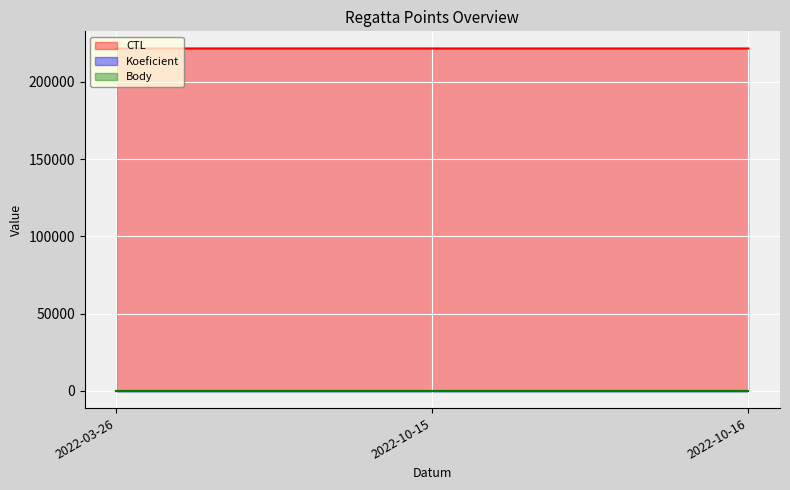

Which series has the largest total across all categories?

CTL